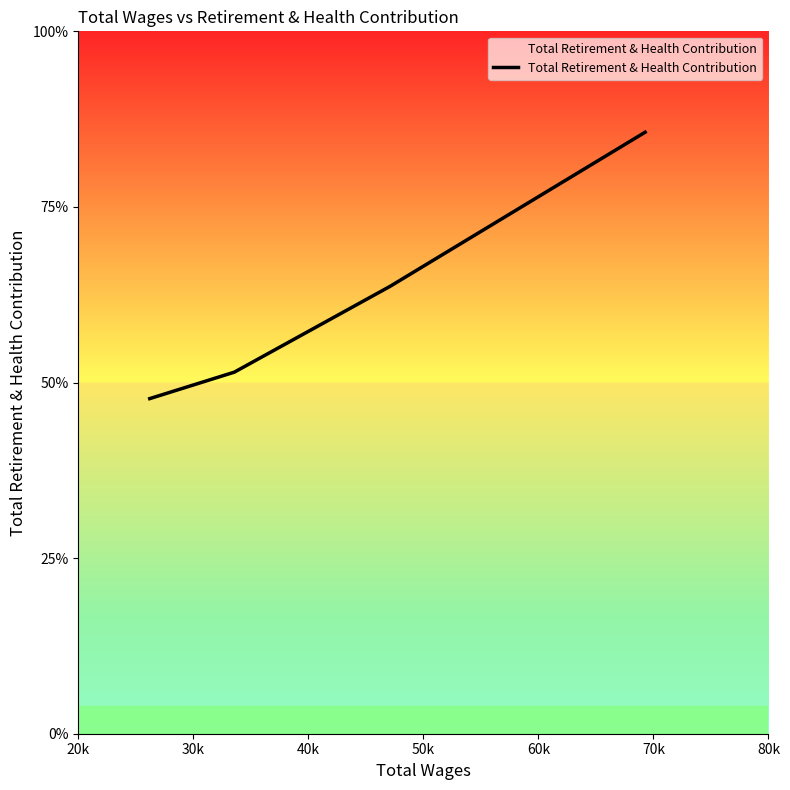

Does the chart have visible grid lines?

No